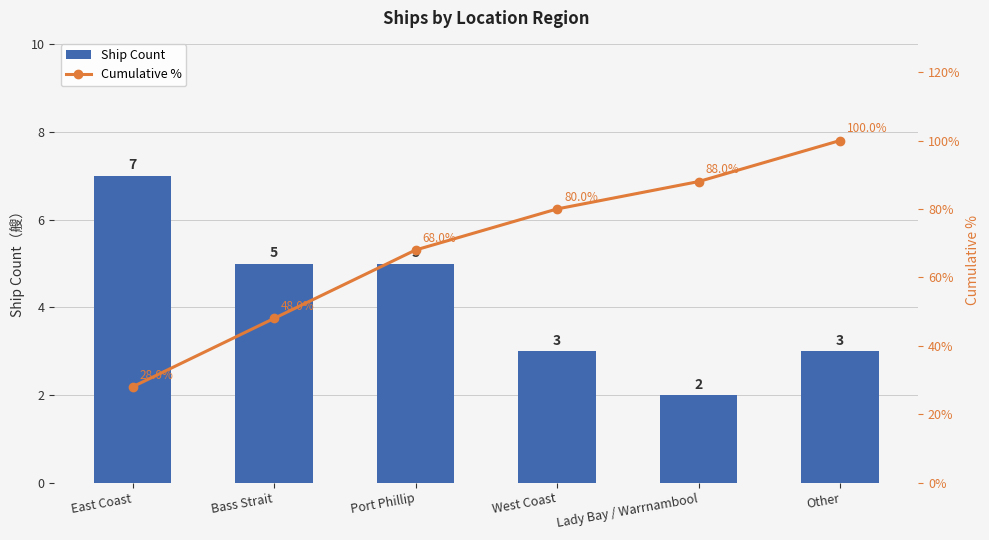

How many data points in Cumulative % are less than 80?

3